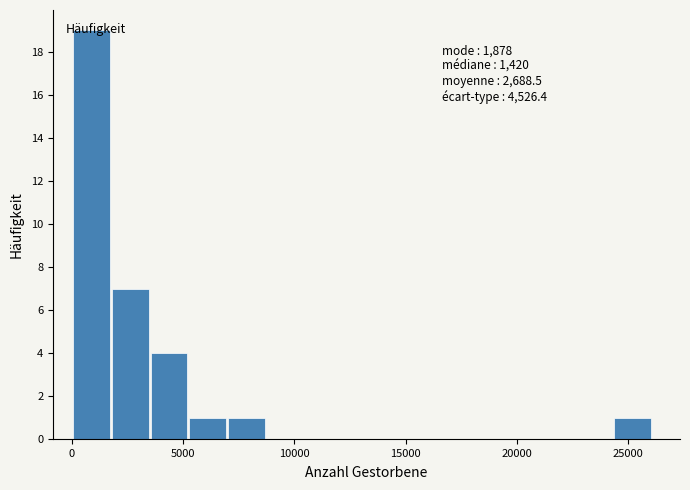

Read against the x-axis, roughly where is the centre of the tallest bar?

1000